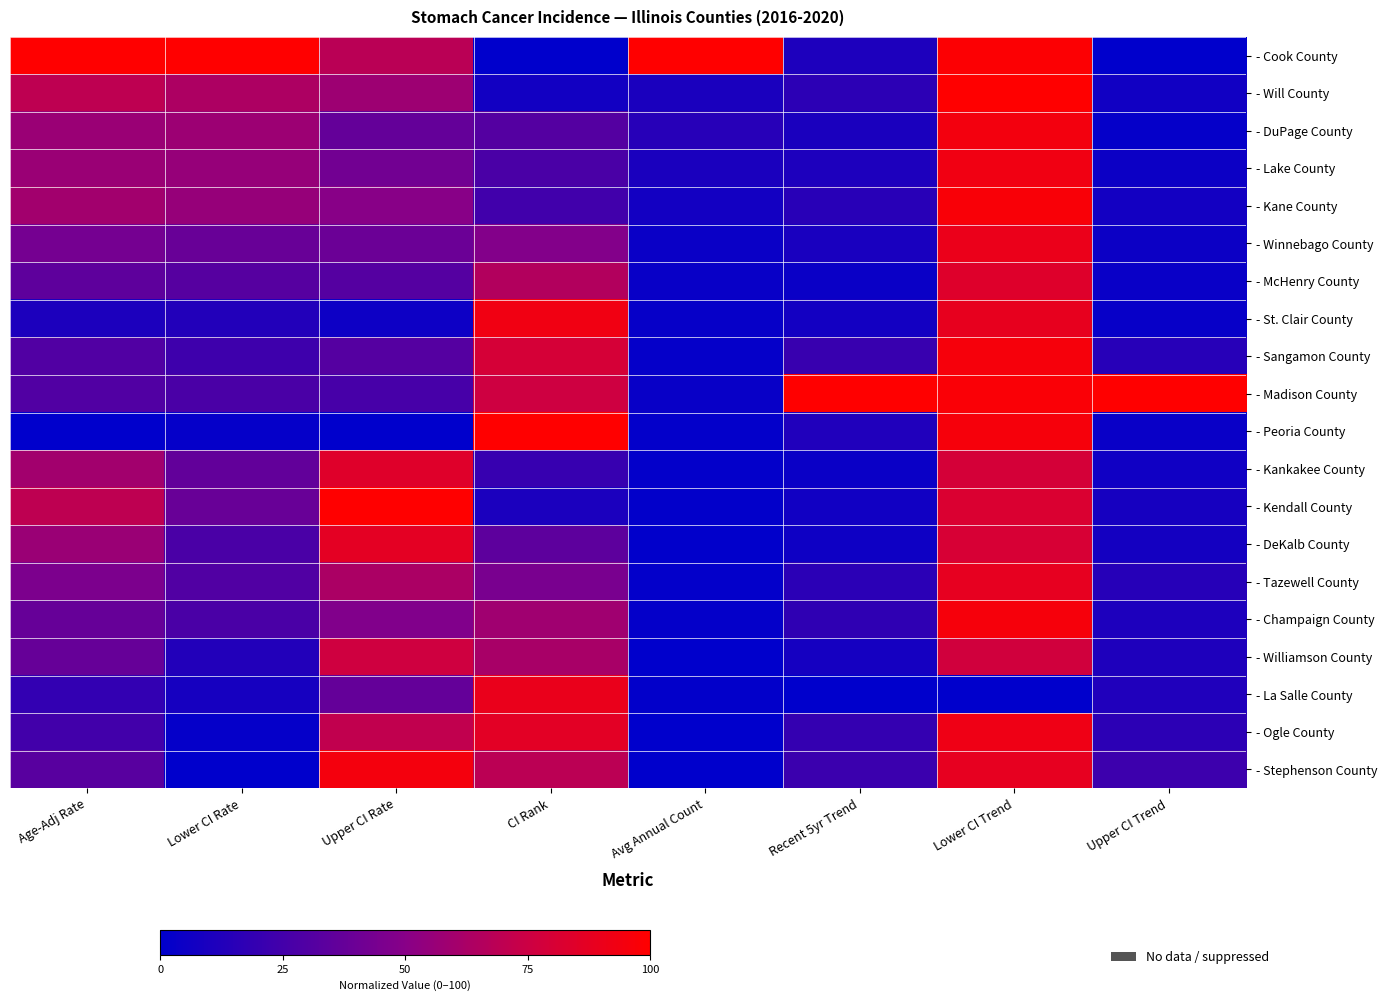

Which series has the largest total across all categories?

- Cook County